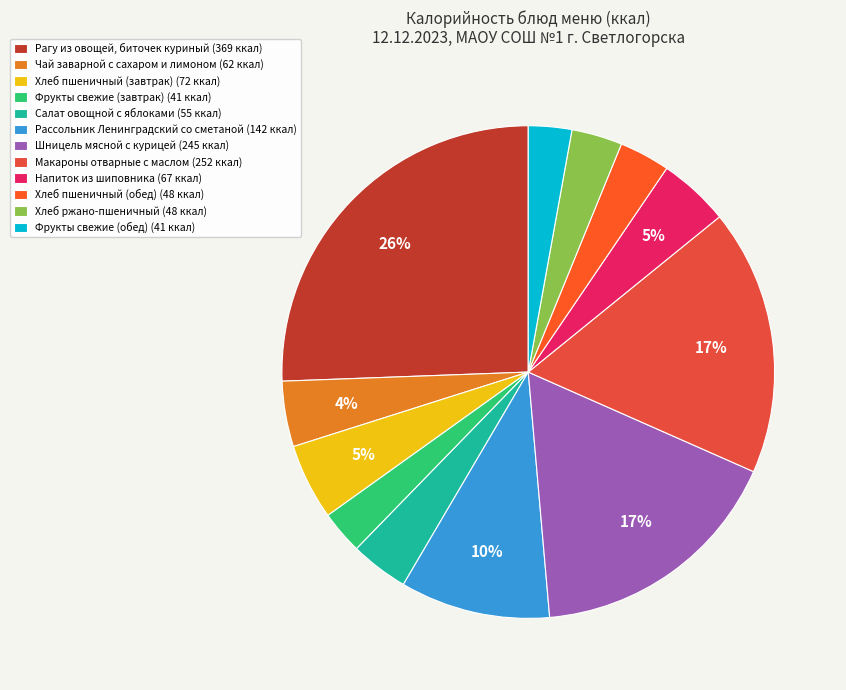

How many slices are in this pie chart?

12